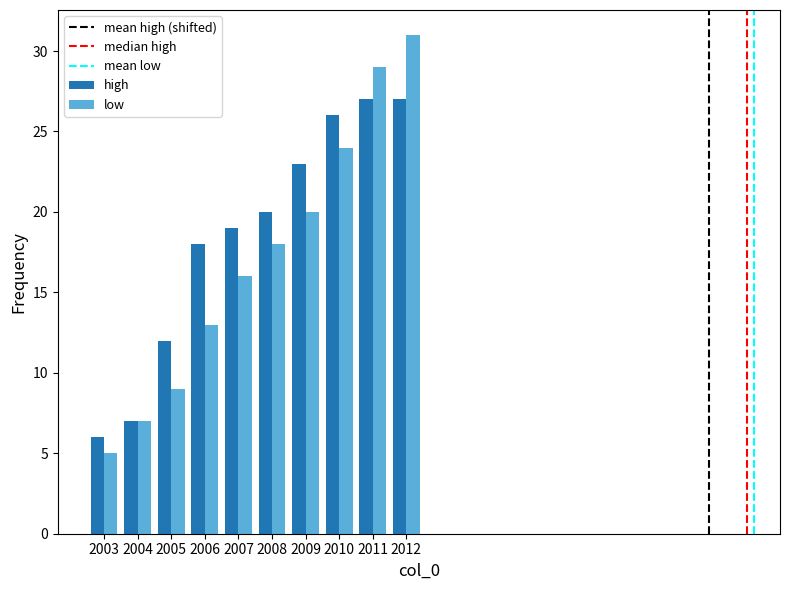

How many categories are shown in the chart?

10